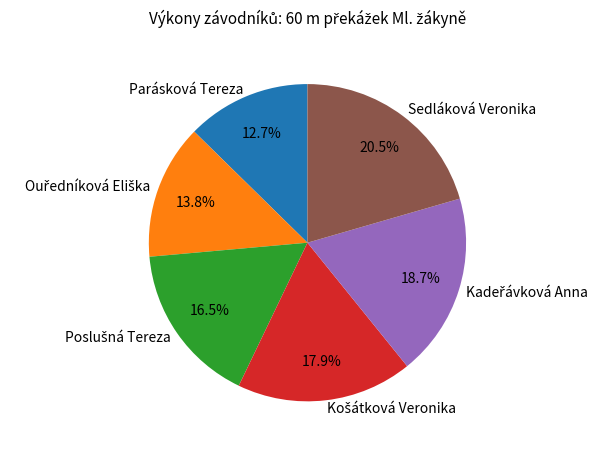

How many segments does this pie chart have?

6